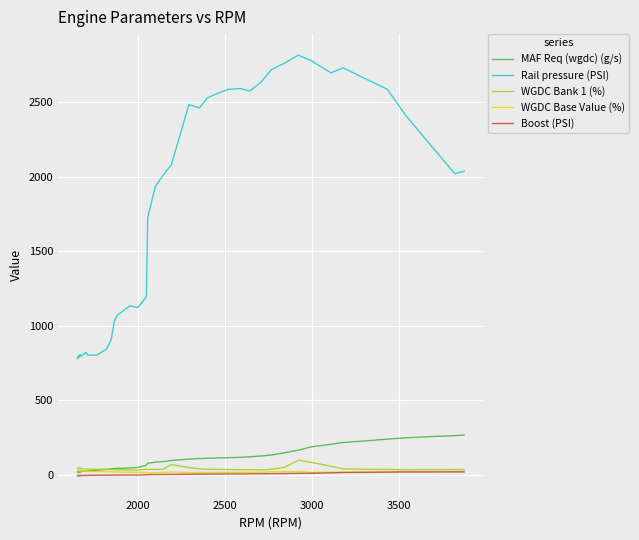

What is the average value of the Rail pressure (PSI) series?

1836.7